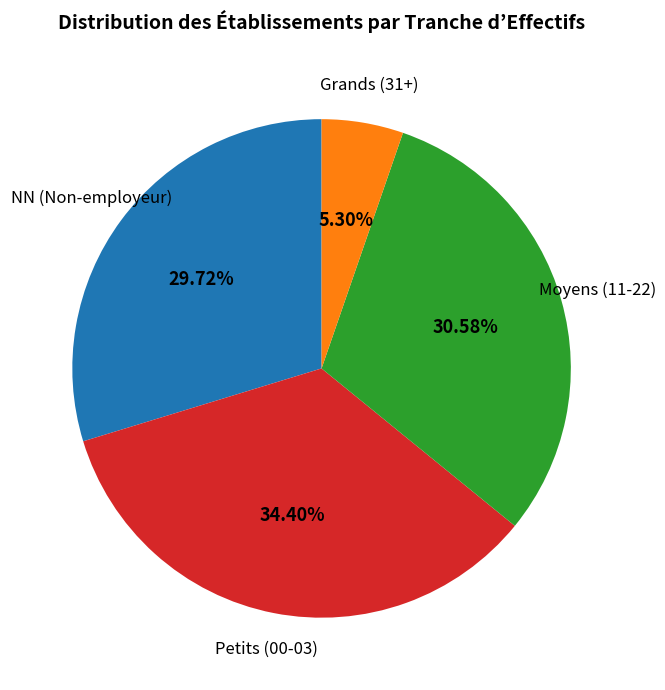

Does any single category account for the majority?

No